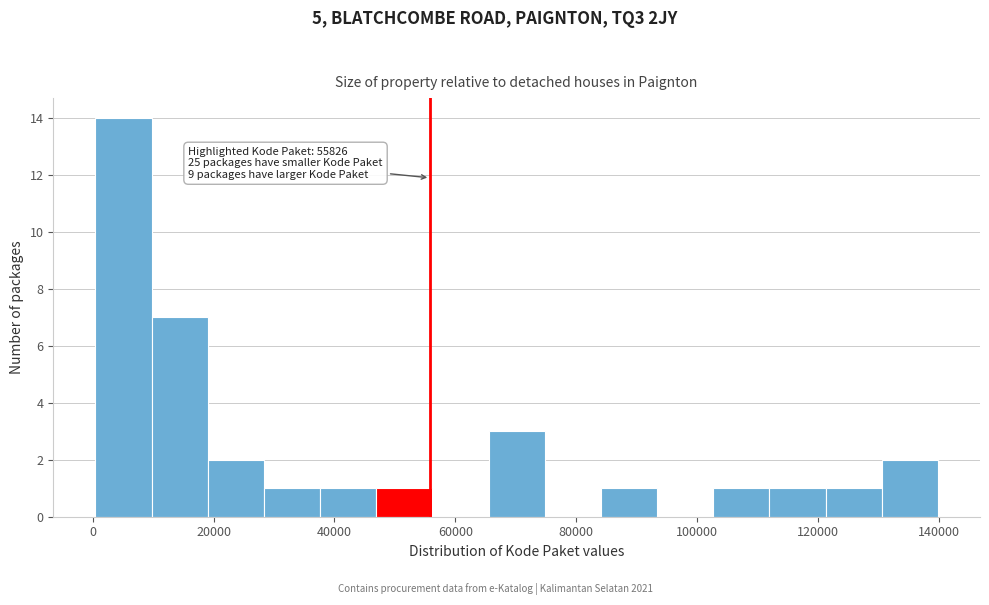

Which range on the x-axis has the tallest bar?

0 to 10000